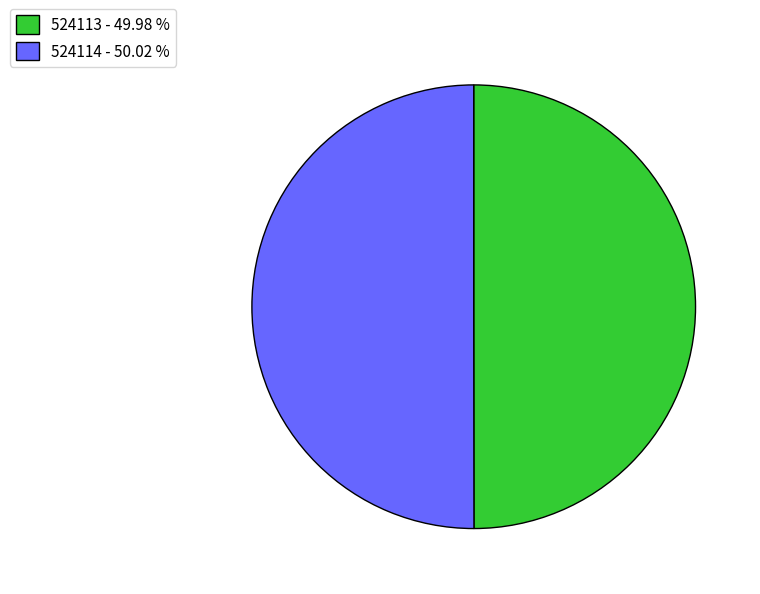

Approximately how many times larger is the value at 524114 - 50.02 % compared to 524113 - 49.98 %?

1.0